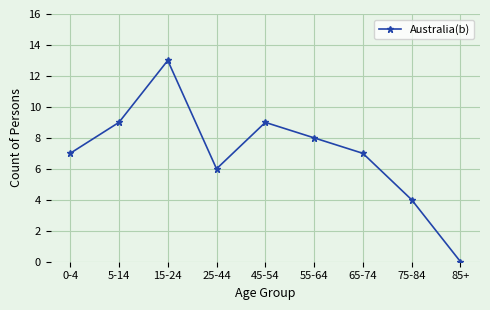

The chart shows a value of 6 at 75-84. True or false?

False